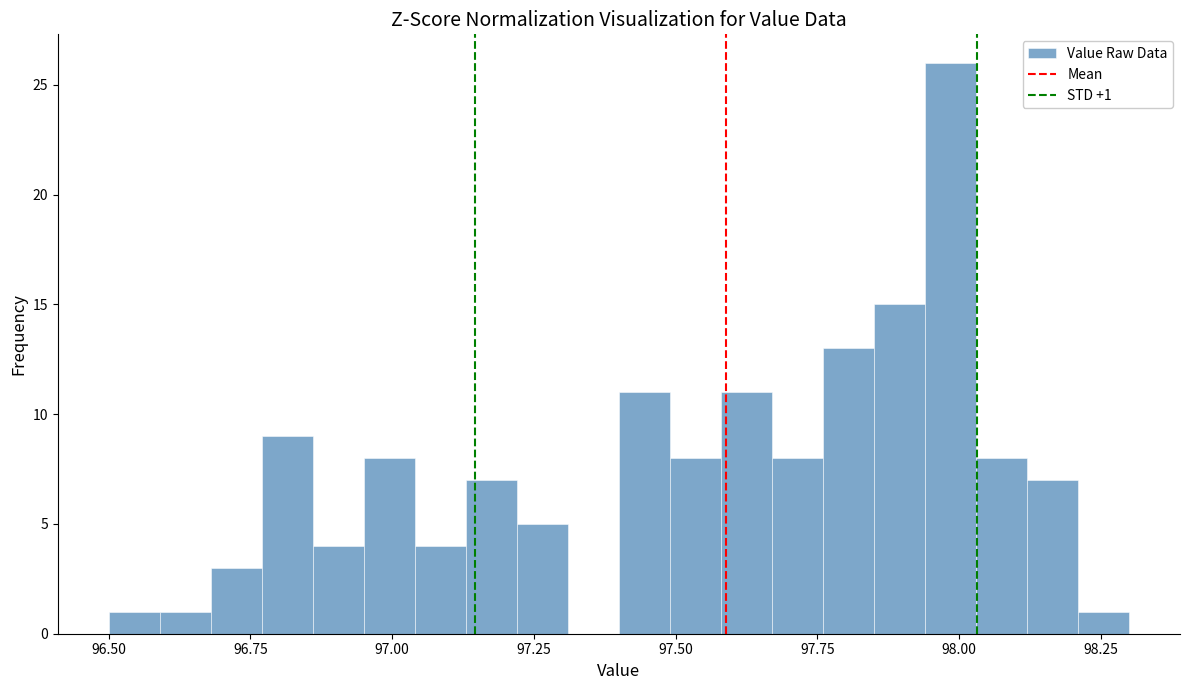

Read against the x-axis, roughly where is the centre of the tallest bar?

98.00